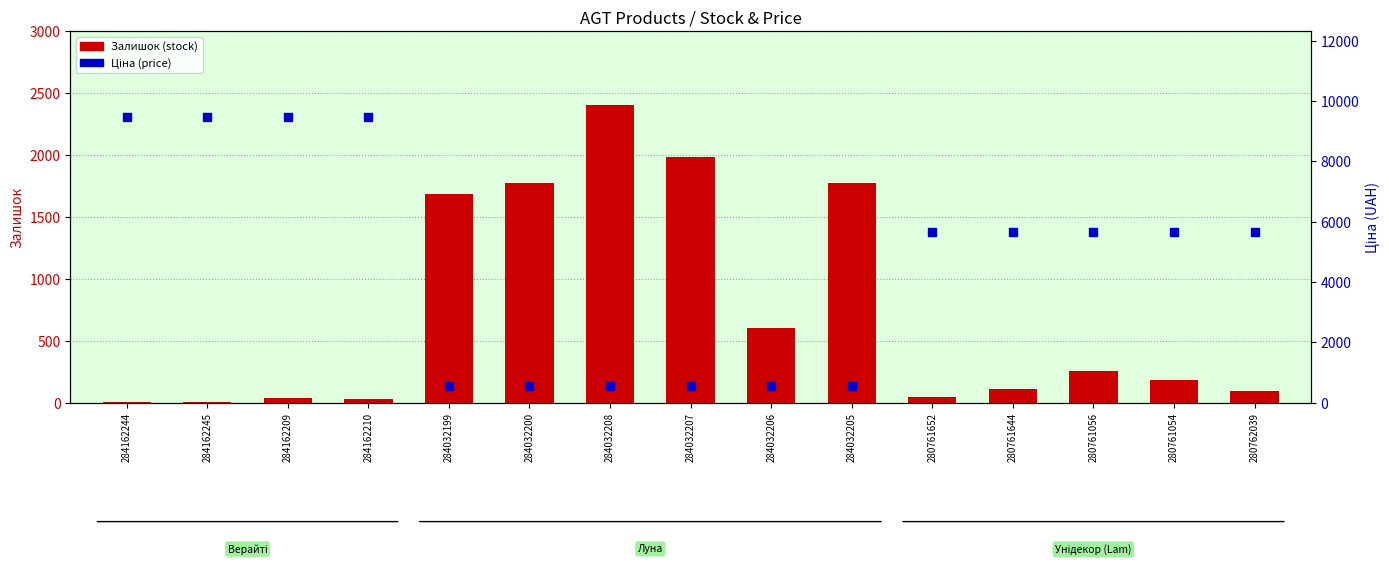

Which series has the largest Y range (max minus min)?

Ціна (price)